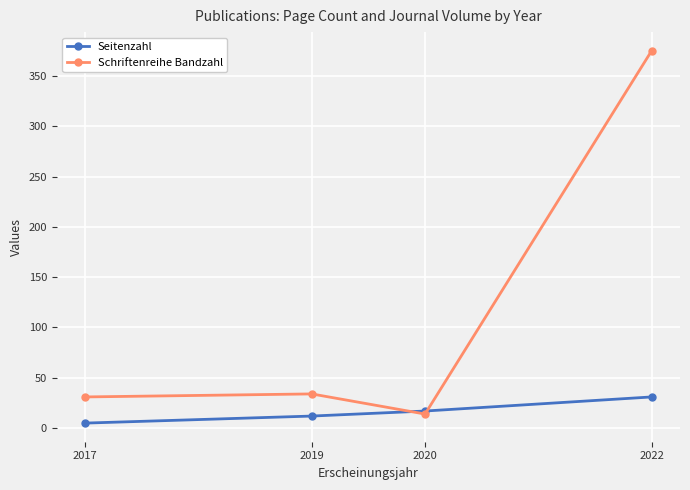

Reading right to left, what are all the values shown in this chart?

Seitenzahl: 2022=31	2020=17	2019=12	2017=5
Schriftenreihe Bandzahl: 2022=375	2020=14	2019=34	2017=31